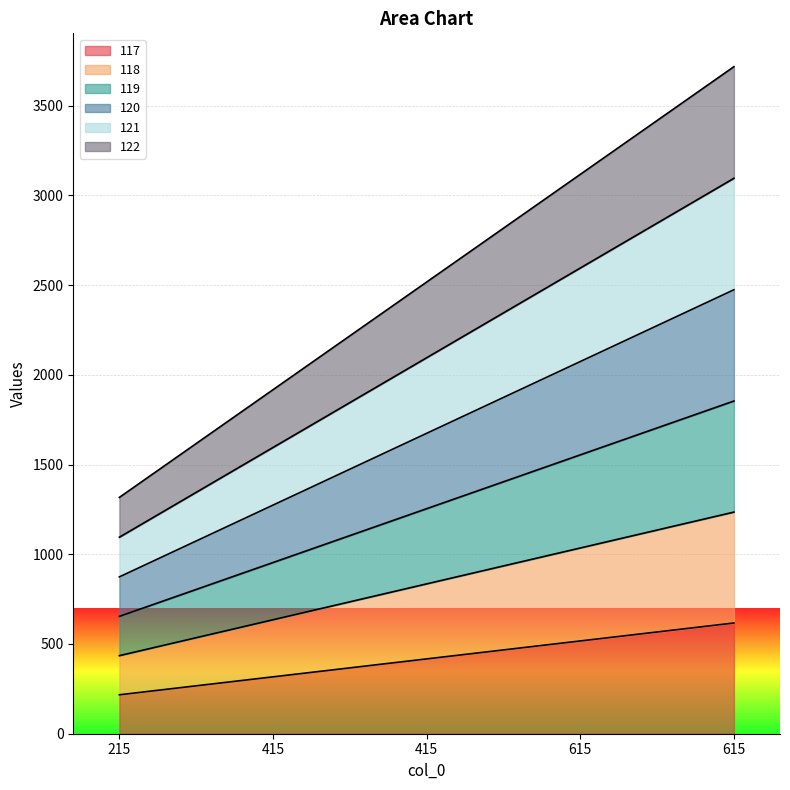

What are all the series names shown in the legend?

117, 118, 119, 120, 121, 122